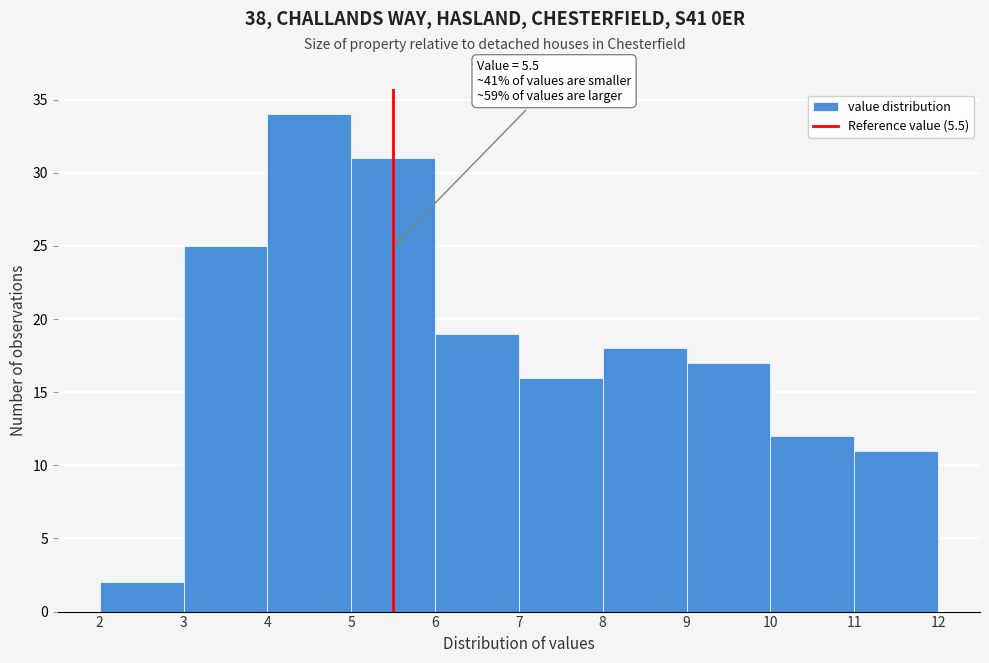

Over which range of the x-axis is the bar tallest?

4 to 5